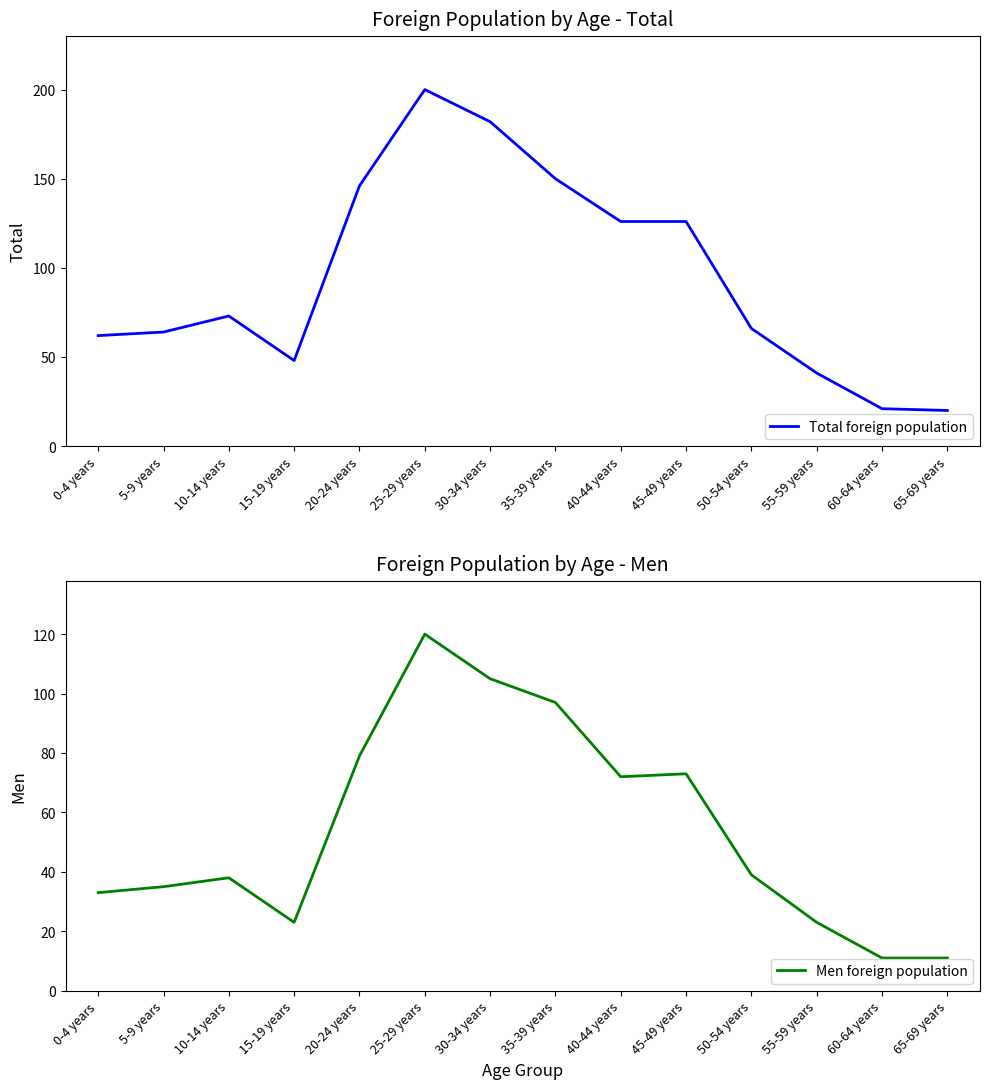

True or false: Men foreign population and Total foreign population intersect in this chart.

False